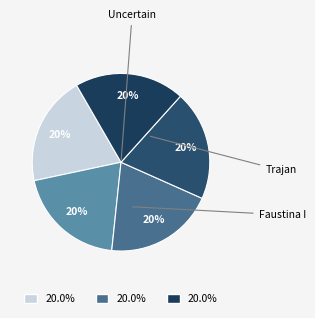

Count the number of slices in the pie.

5